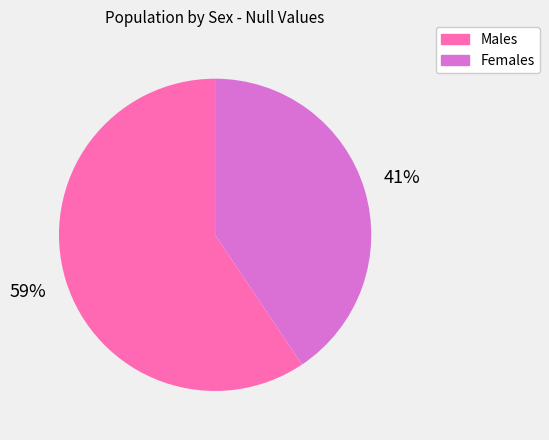

To the nearest percent, what is the average slice percentage?

50%